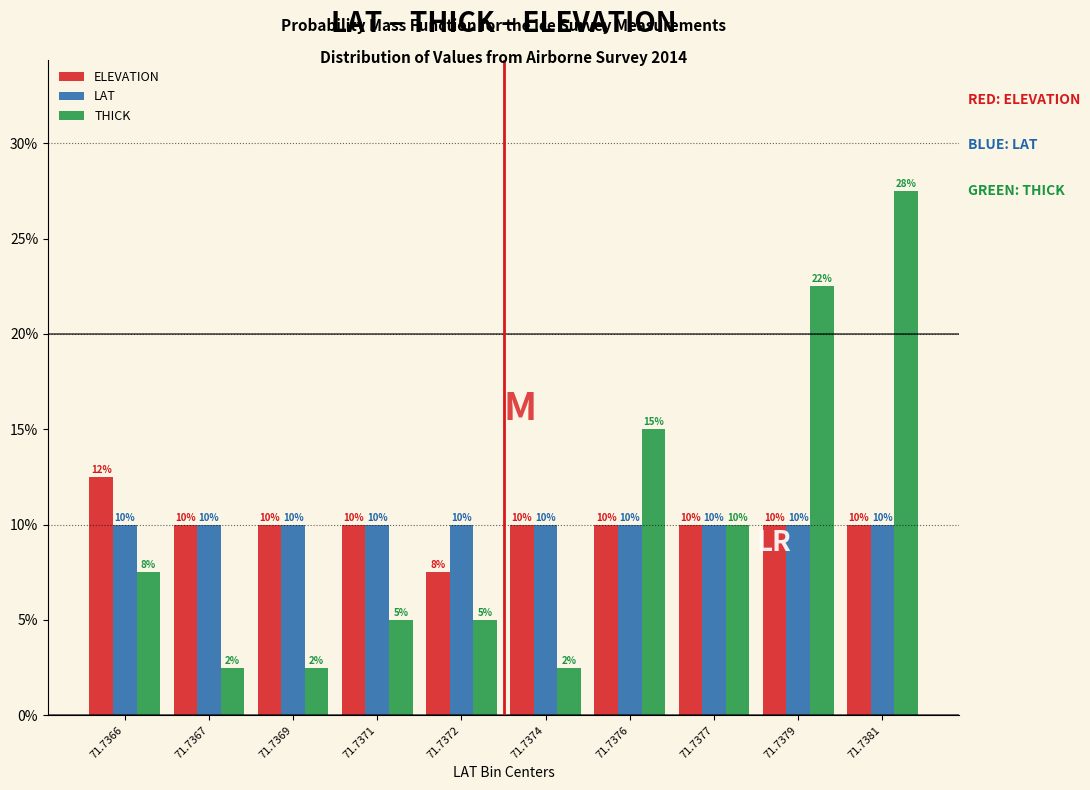

True or false: ELEVATION has a value of 10.0 at 71.7374.

True